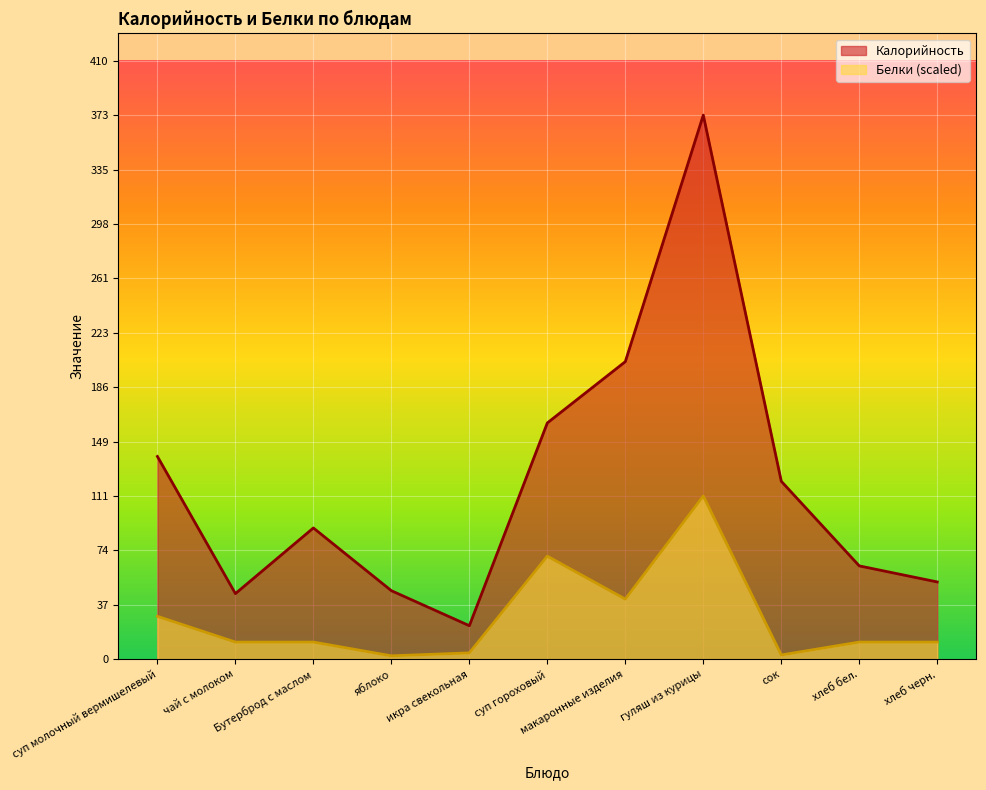

Where is Белки nearest to the value 57?

суп гороховый